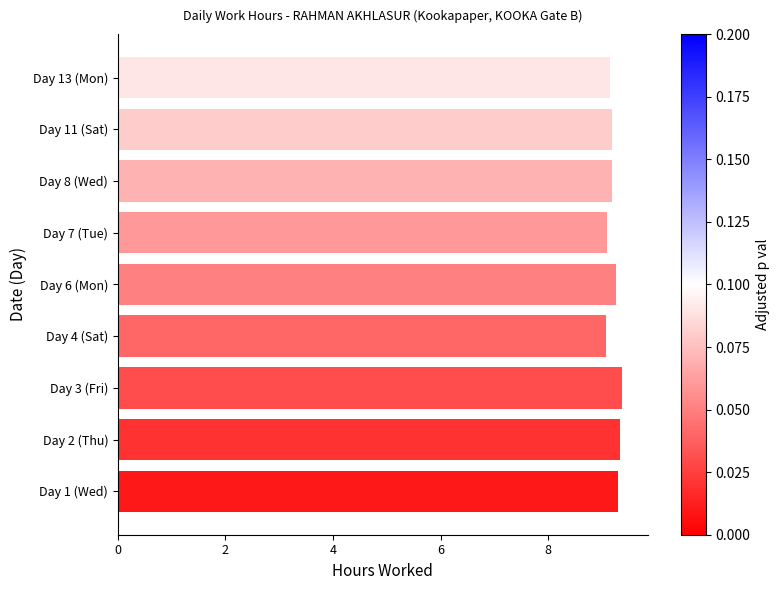

What is the ratio of the value at Day 11 (Sat) to the value at Day 13 (Mon)?

1.0